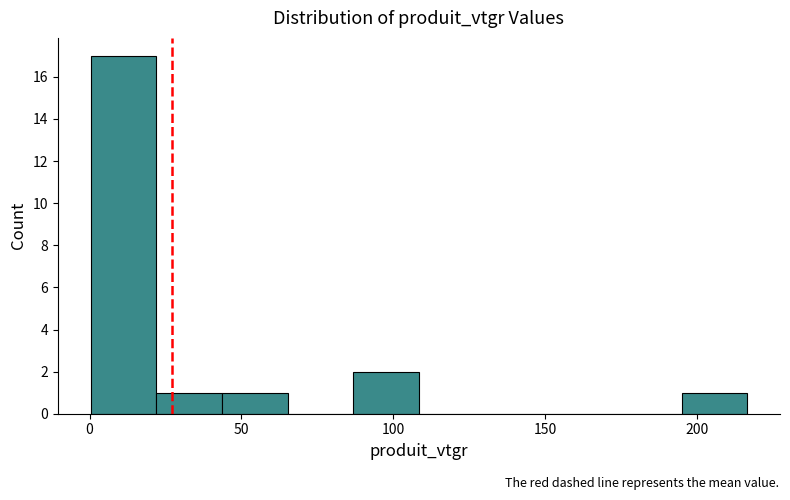

Reading left to right, list every bar in this chart as the range it spans on the x-axis followed by its height. Neither the bar edges nor the heights are printed on the chart, so give them approximately, as read against the axes.

0 to 20: 17
20 to 45: 1
45 to 65: 1
65 to 85: 0
85 to 110: 2
110 to 130: 0
130 to 150: 0
150 to 175: 0
175 to 195: 0
195 to 215: 1